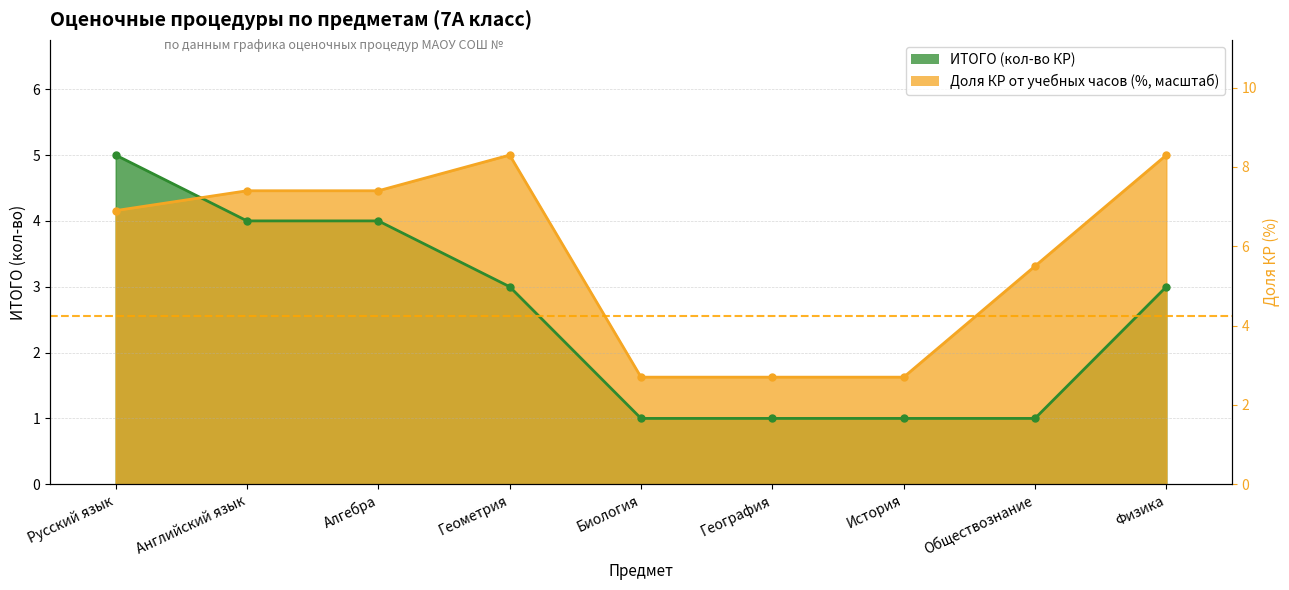

Where is ИТОГО nearest to the value 3?

Геометрия